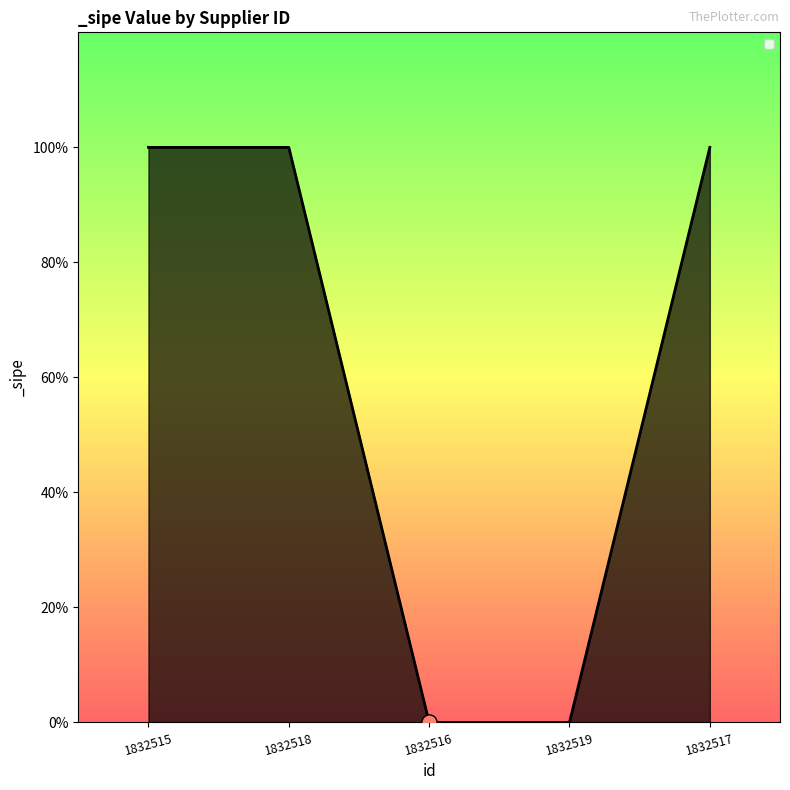

What is the change in value from 1832516 to 1832517?

+1